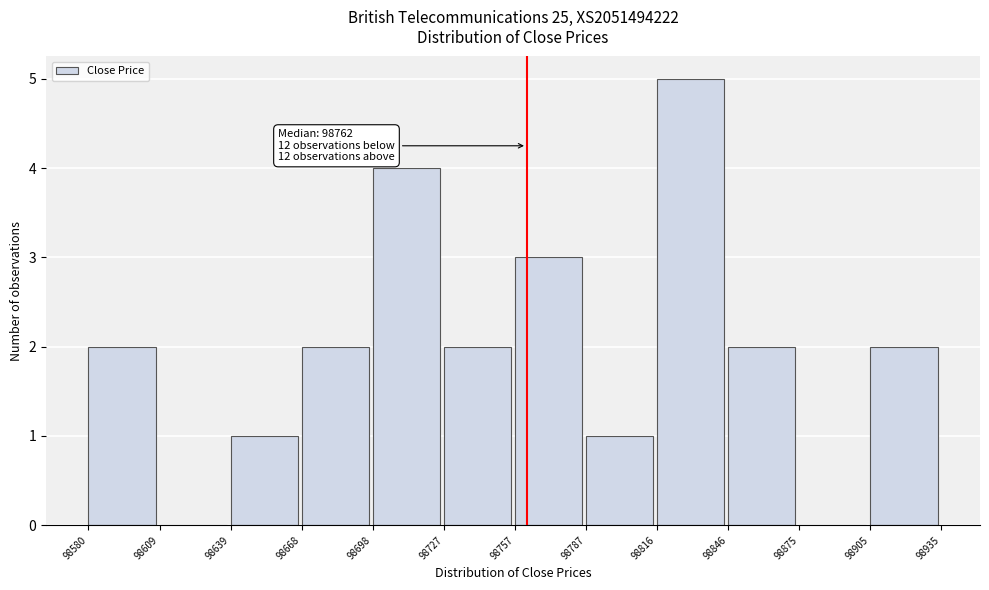

Which range on the x-axis has the tallest bar?

98816 to 98846